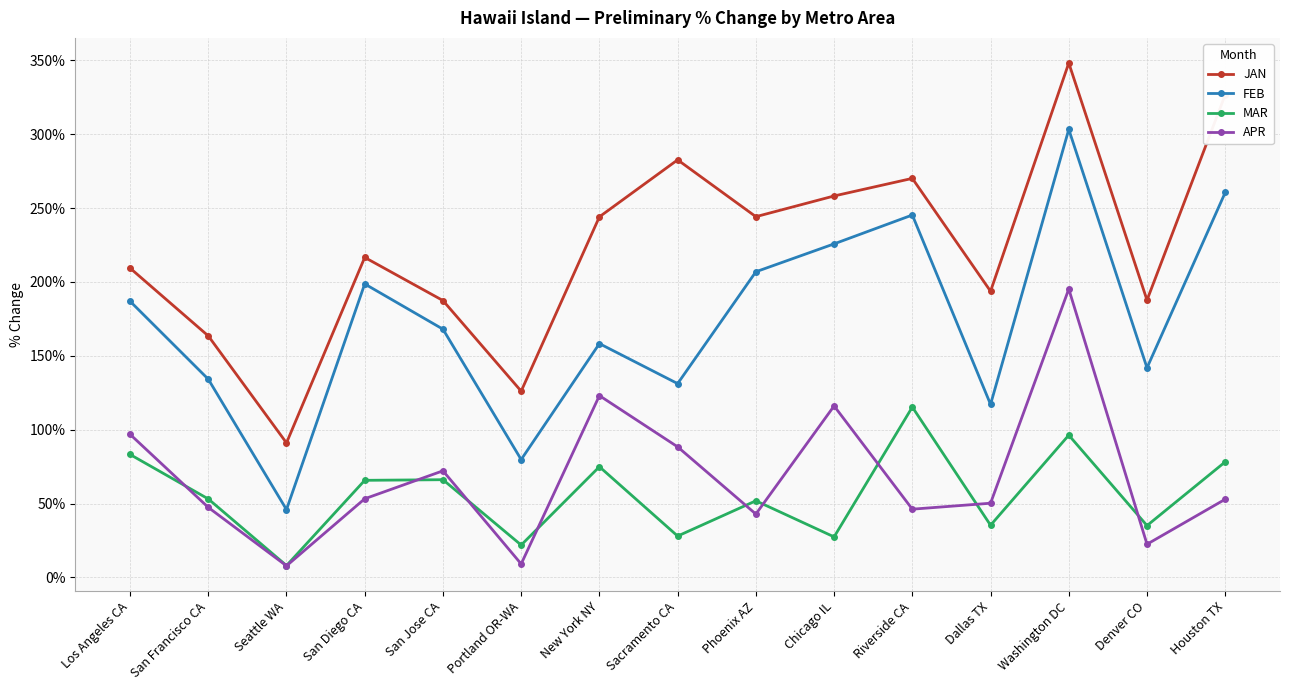

True or false: MAR and JAN intersect in this chart.

False